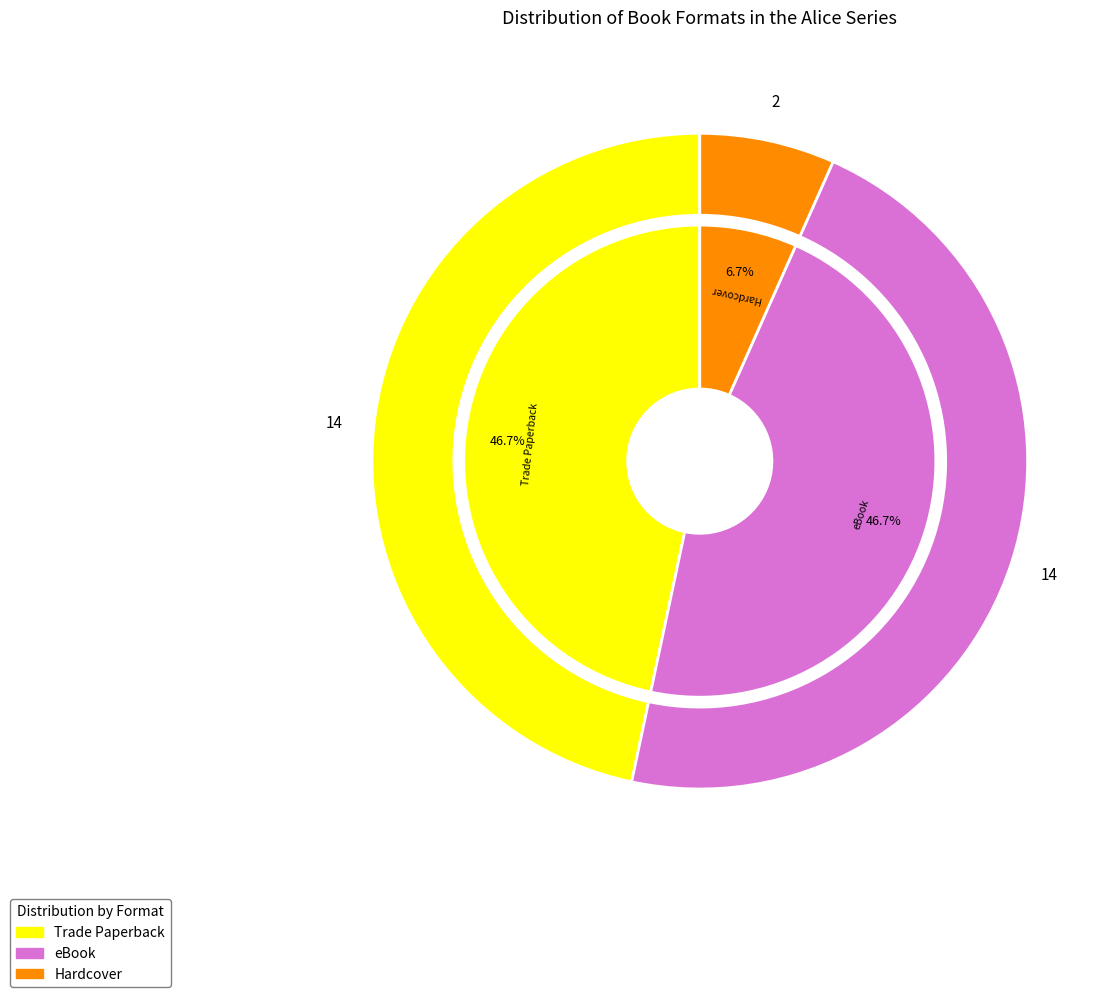

Is the sum of Hardcover and Trade Paperback greater than half?

Yes